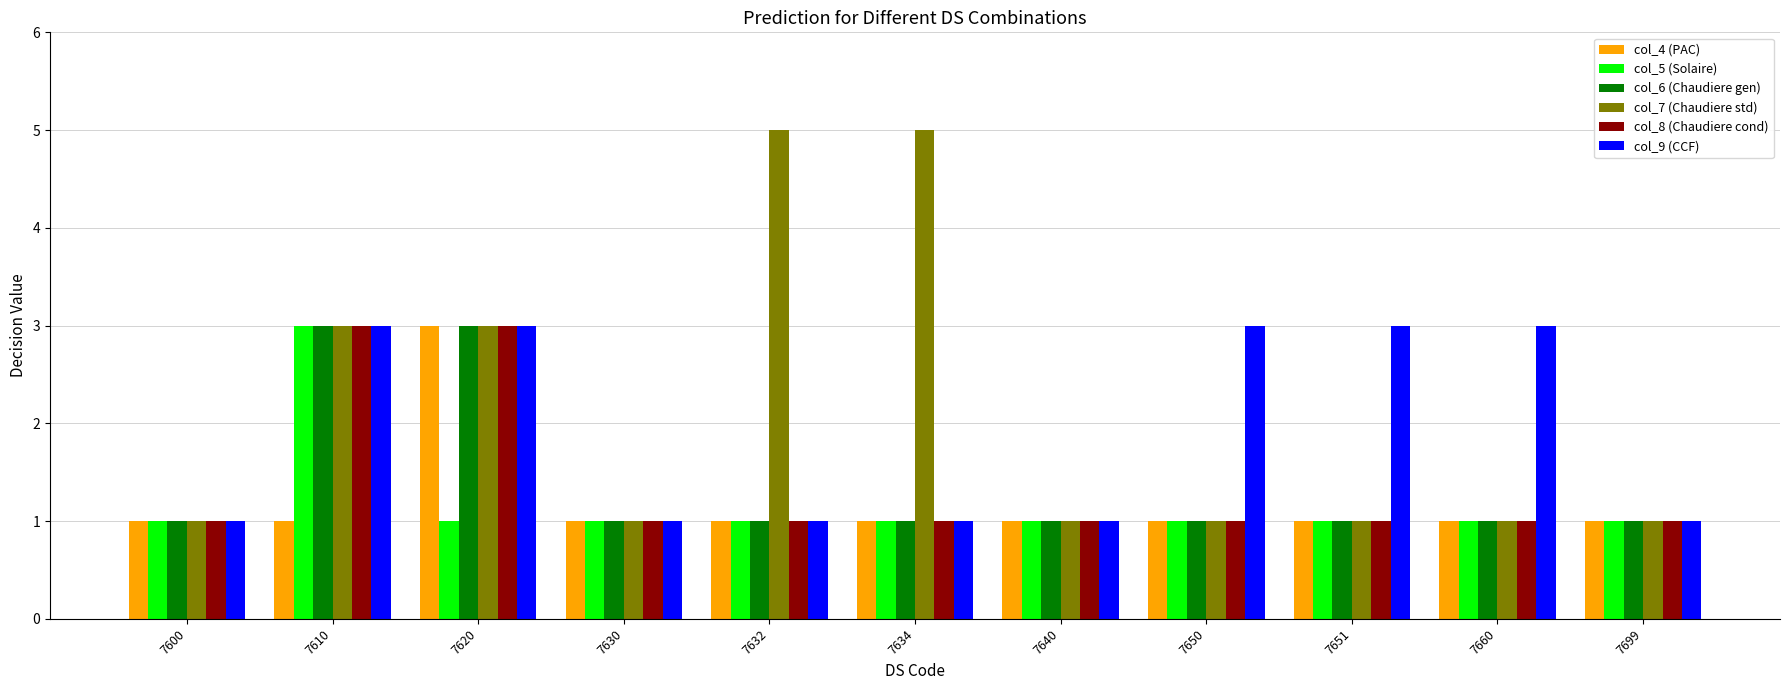

Reading left to right, extract all data points from this chart.

col_4 (PAC): 1	1	3	1	1	1	1	1	1	1	1
col_5 (Solaire): 1	3	1	1	1	1	1	1	1	1	1
col_6 (Chaudiere gen): 1	3	3	1	1	1	1	1	1	1	1
col_7 (Chaudiere std): 1	3	3	1	5	5	1	1	1	1	1
col_8 (Chaudiere cond): 1	3	3	1	1	1	1	1	1	1	1
col_9 (CCF): 1	3	3	1	1	1	1	3	3	3	1